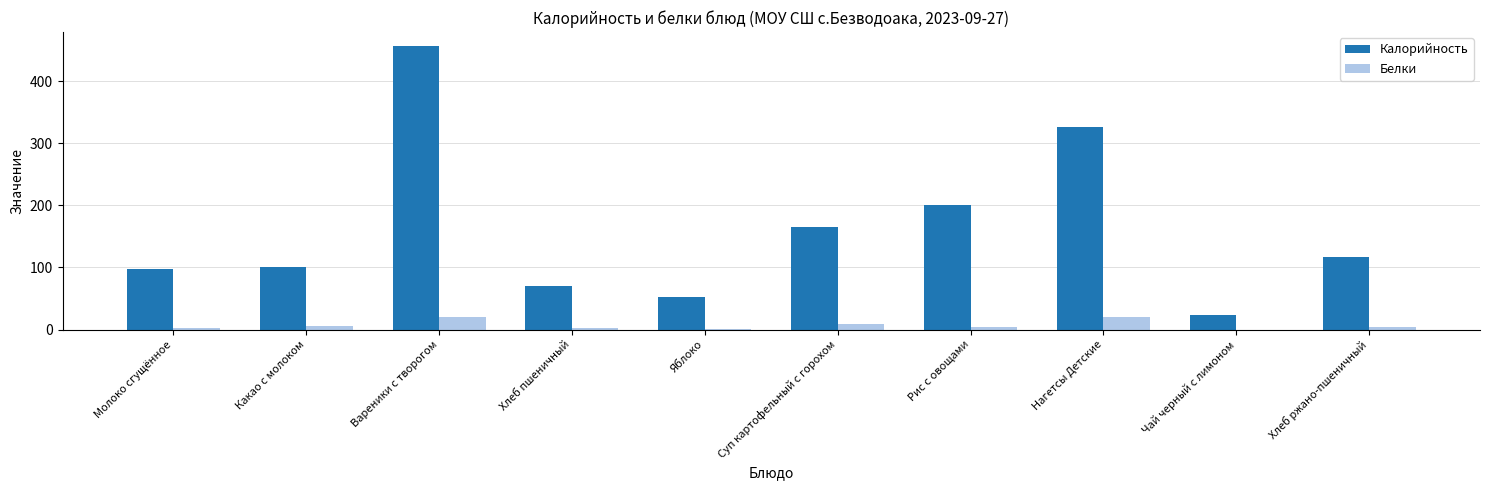

Which category has the highest value across all series?

Вареники с творогом